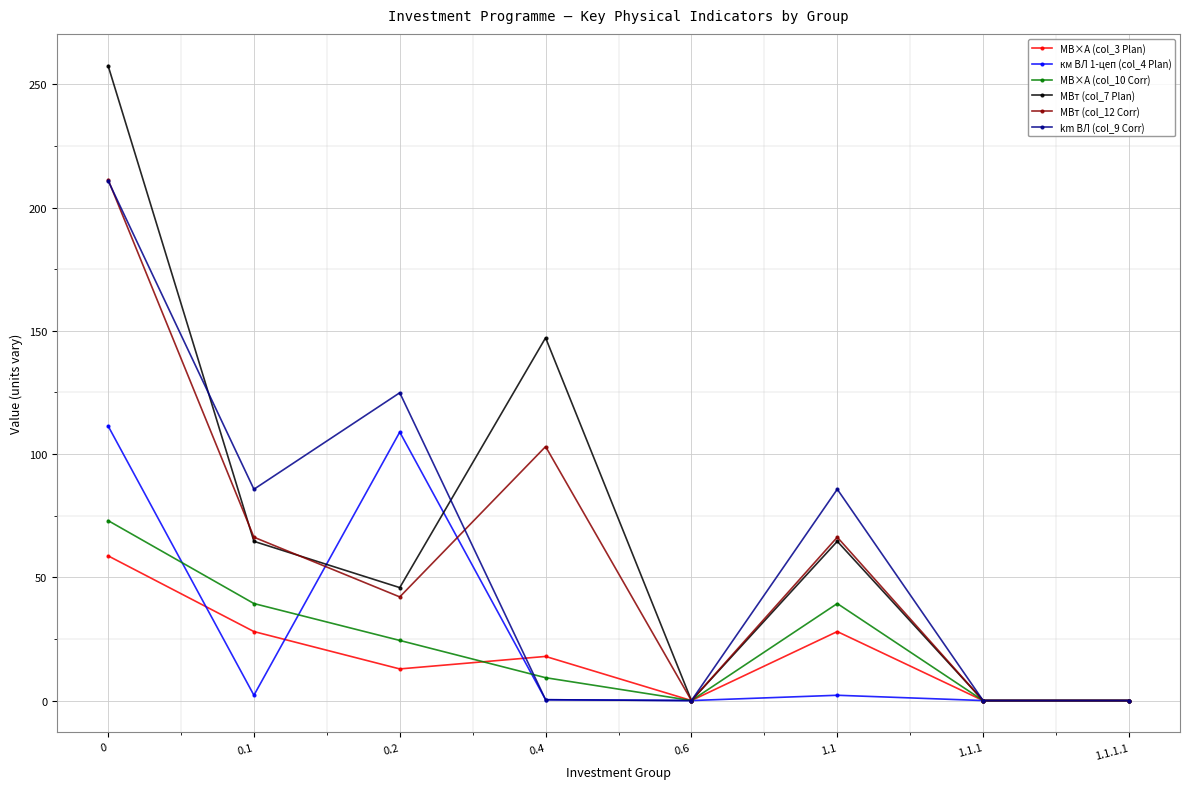

Is it true that МВт (col_7 Plan) equals 166.9 at 0.6?

False